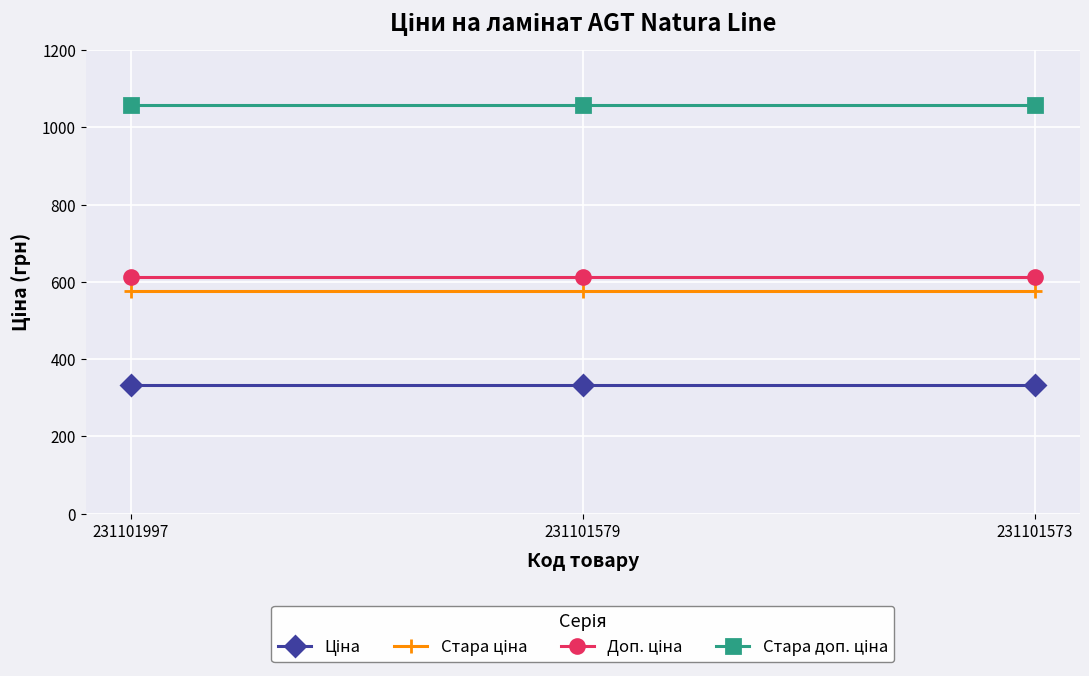

What is the spread (max minus min) of values at 231101573?

722.8